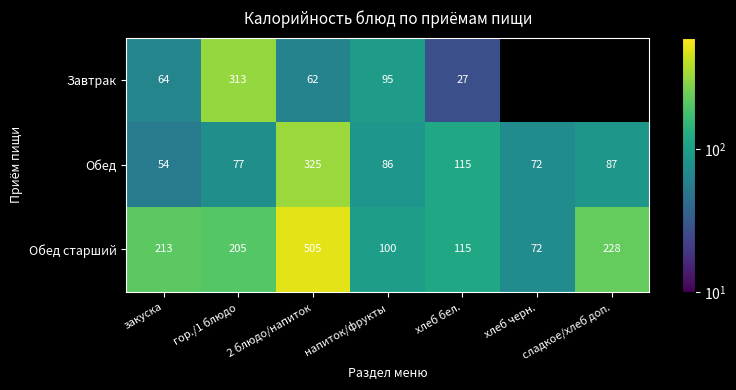

Which category has the lowest value across all series?

хлеб бел.